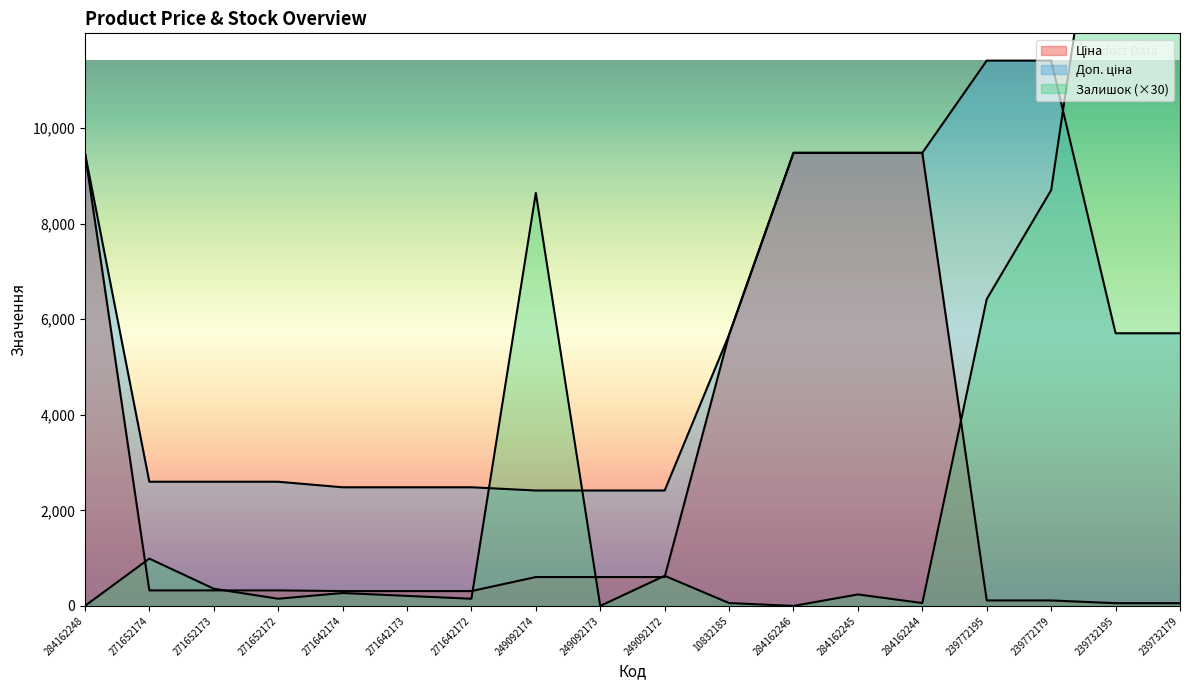

Does the chart display data point markers on the line(s)?

No